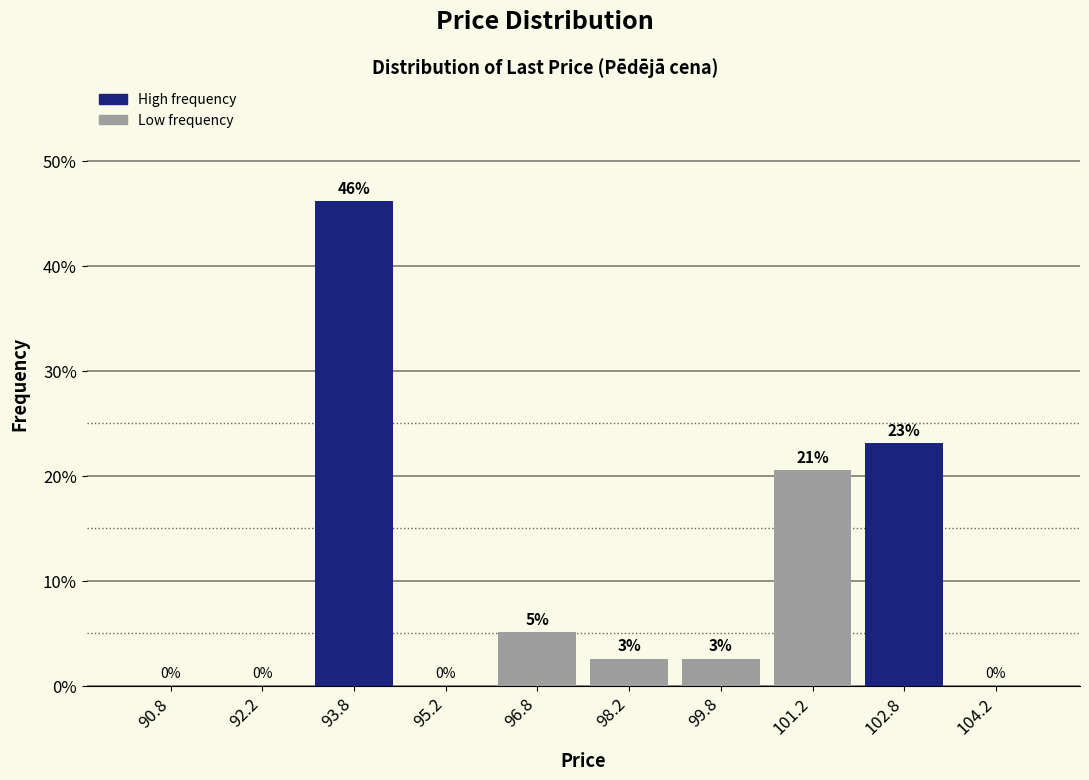

Over which range of the x-axis is the bar tallest?

93.0 to 94.5